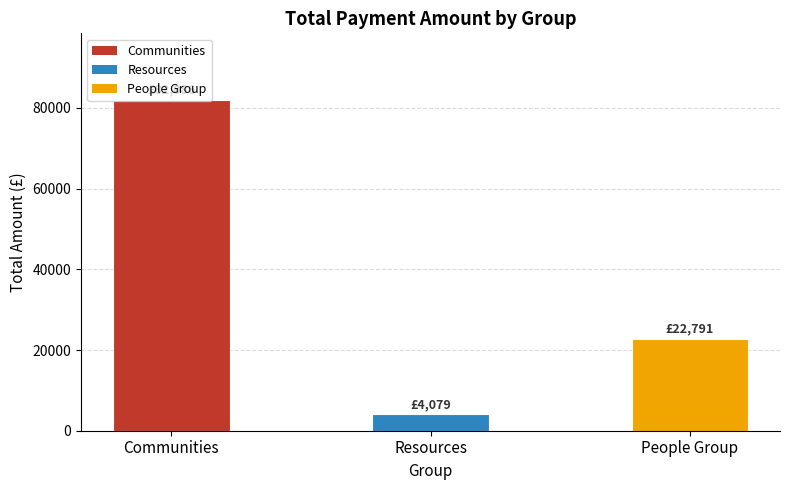

List the labels in order of value, smallest first.

Resources, People Group, Communities